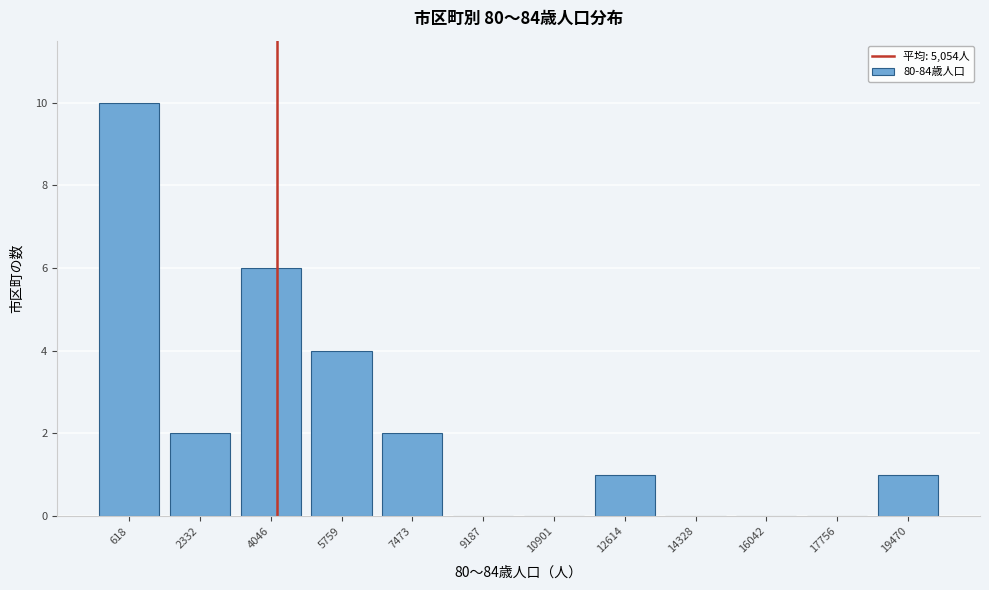

Reading left to right, extract all data points from this chart.

618=10	2332=2	4046=6	5759=4	7473=2	9187=0	10901=0	12614=1	14328=0	16042=0	17756=0	19470=1